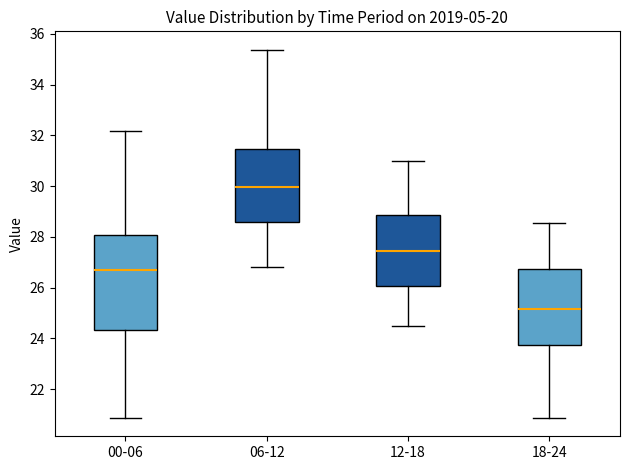

Comparing the boxes themselves (not the whiskers), which one is the tallest?

00-06